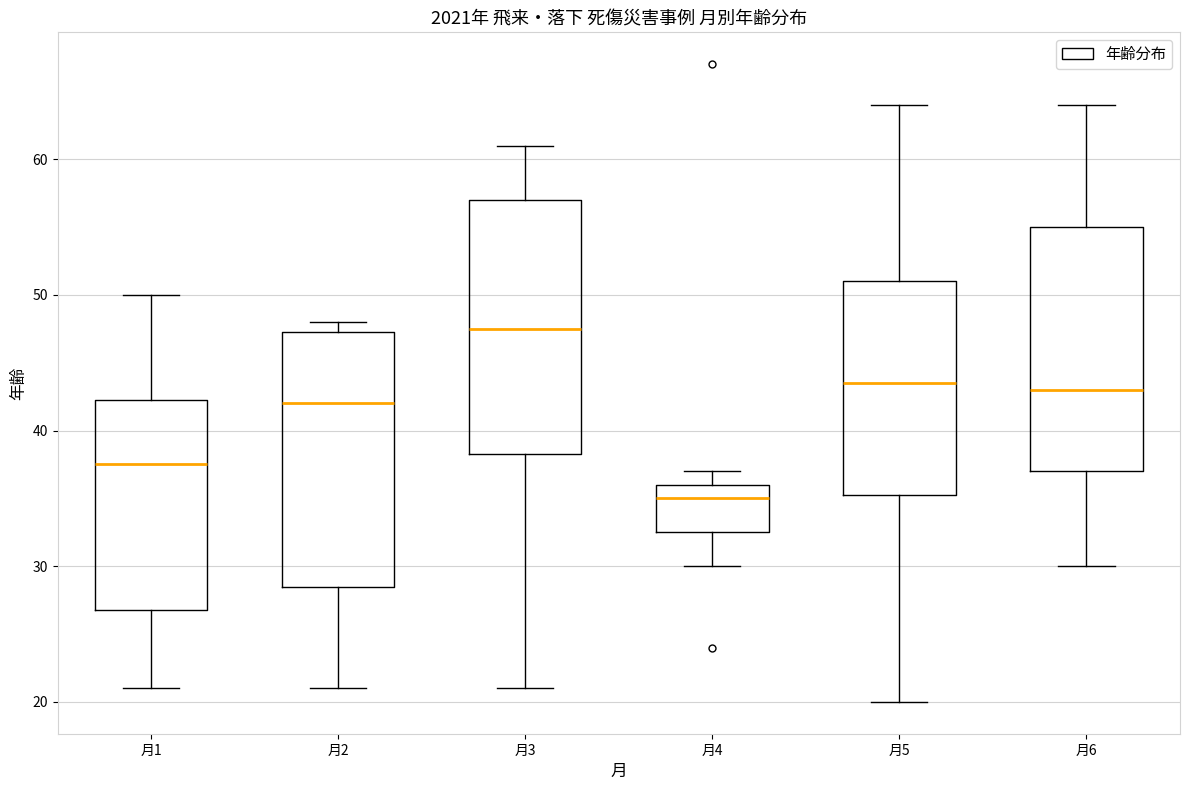

Reading left to right, transcribe this box plot: for each box, give where its median line is, the range the box spans, and where its two whiskers end, as read against the y-axis. The values are not printed on the chart, so give them approximately, as read against the axis.

月1: median 38, box 27 to 42, whiskers 21 to 50
月2: median 42, box 29 to 47, whiskers 21 to 48
月3: median 48, box 38 to 57, whiskers 21 to 61
月4: median 35, box 33 to 36, whiskers 30 to 37
月5: median 44, box 35 to 51, whiskers 20 to 64
月6: median 43, box 37 to 55, whiskers 30 to 64